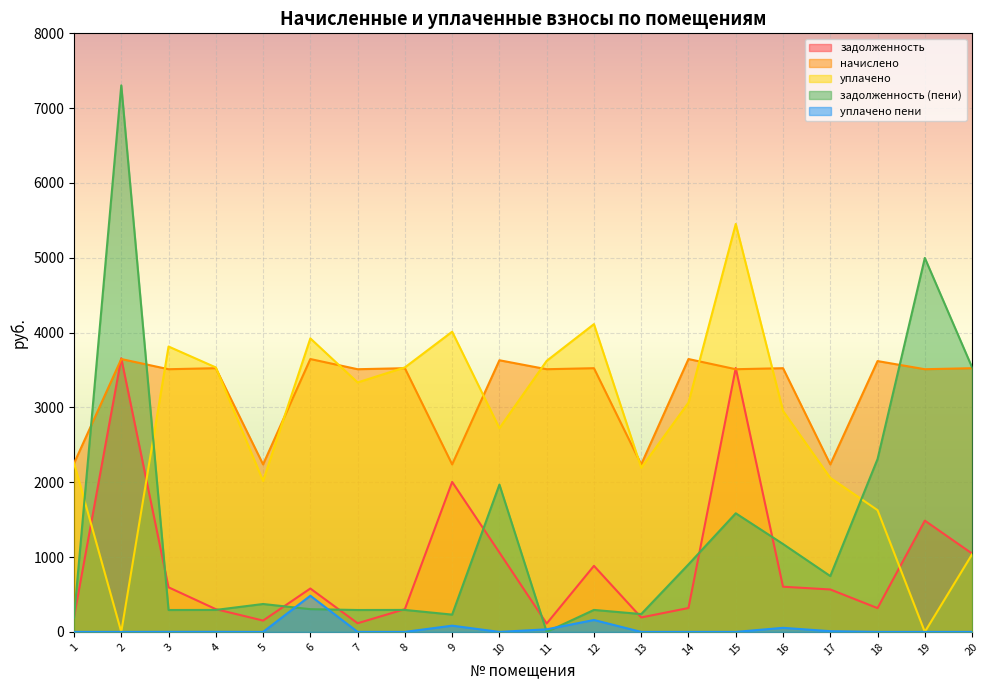

How many categories are shown in the chart?

20